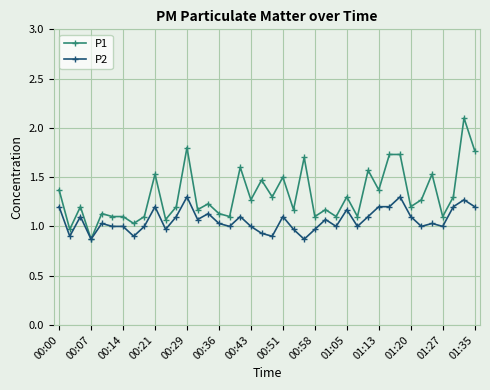

Is this an area chart (filled region under the line)?

No